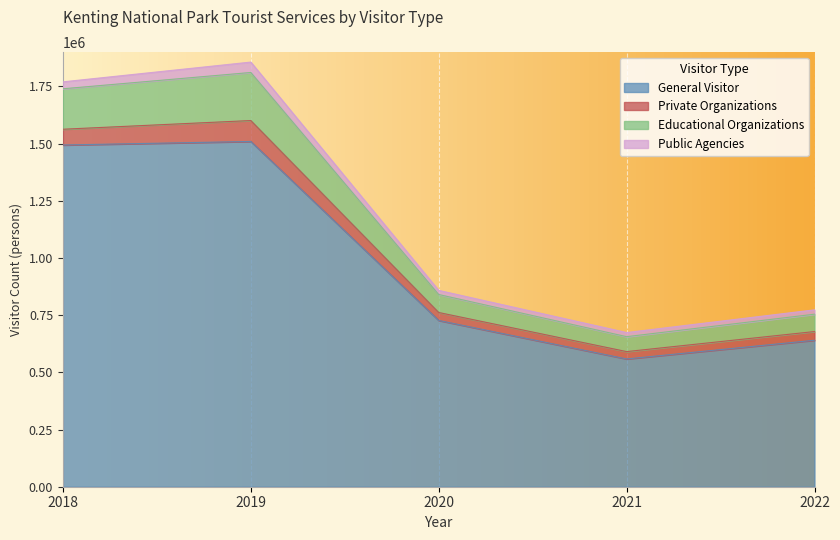

What is the lowest value of the General Visitor series?

558546